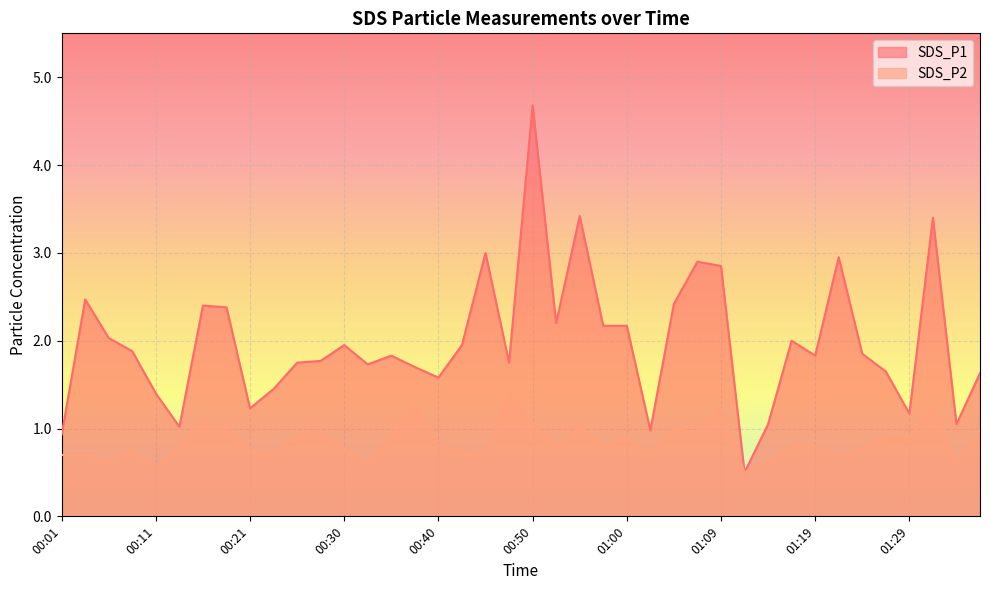

At which category does SDS_P2 reach its first local valley?

00:06